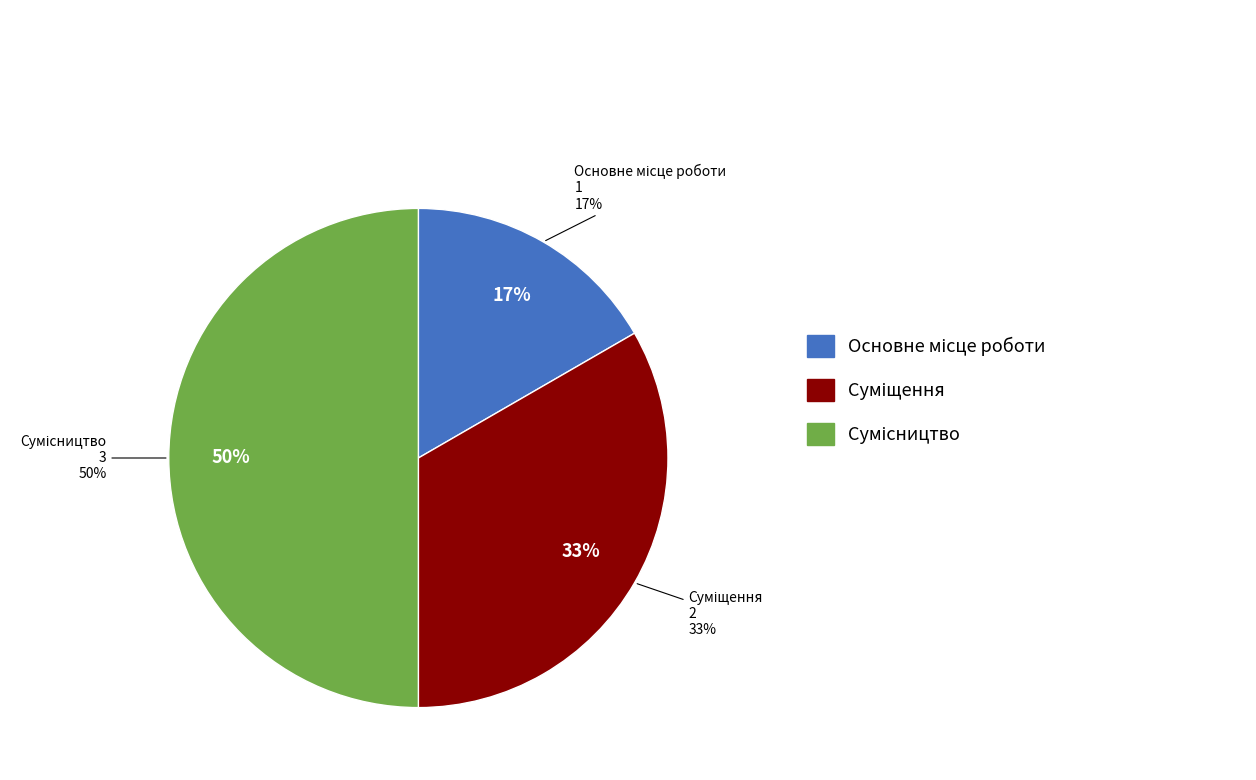

What is the total percentage of Суміщення and Основне місце роботи?

50.0%